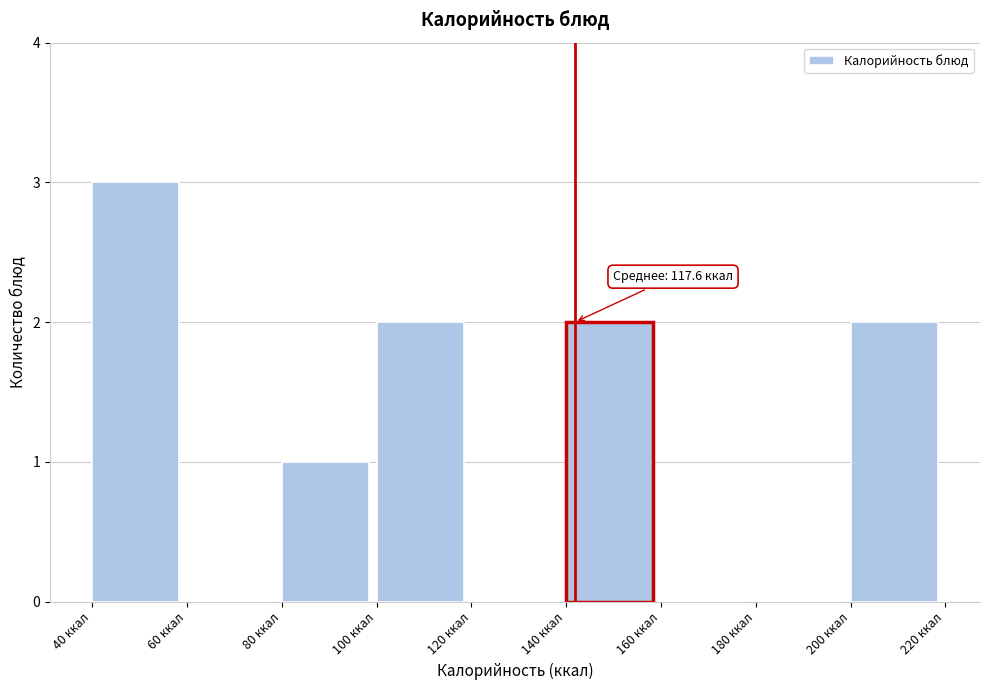

Over which range of the x-axis is the bar tallest?

40 to 60